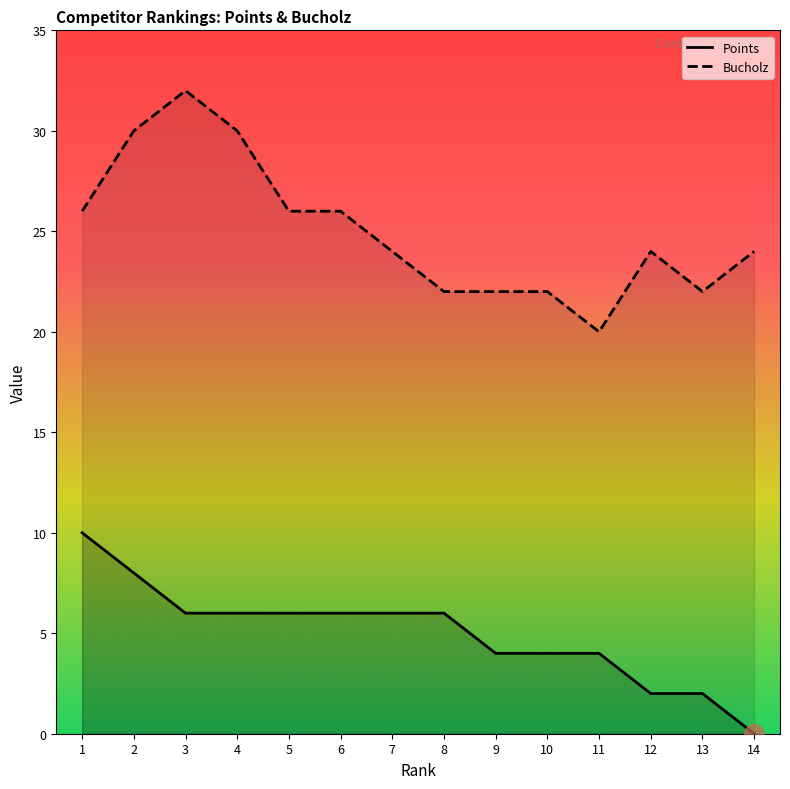

What is the average value of the Bucholz series?

25